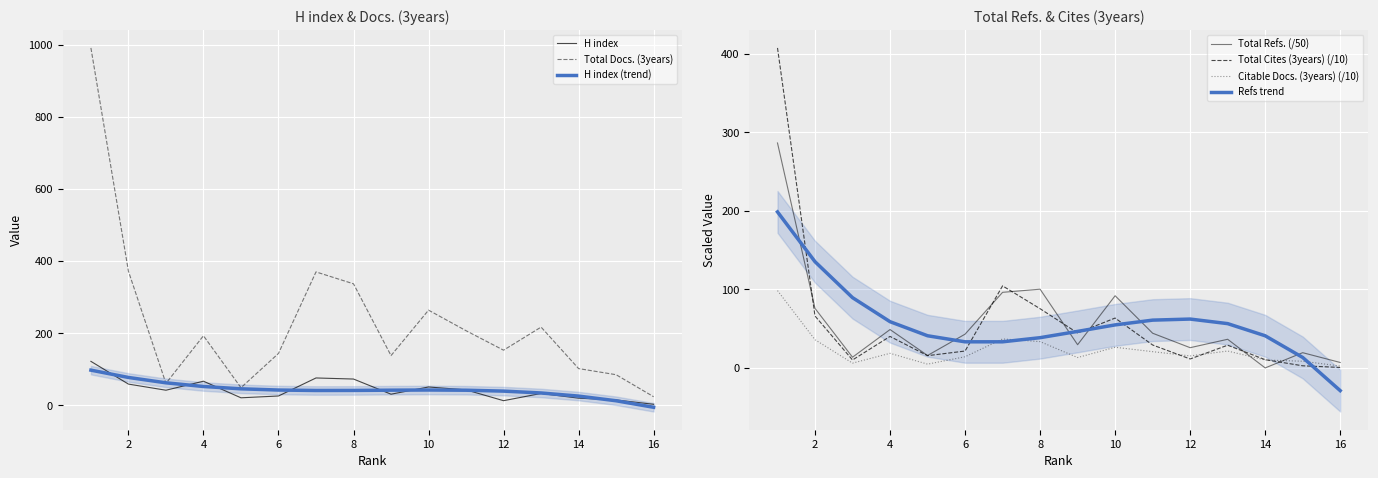

Is the value of Total Refs. at 13 greater than the value of Total Docs. (3years) at 6?

No